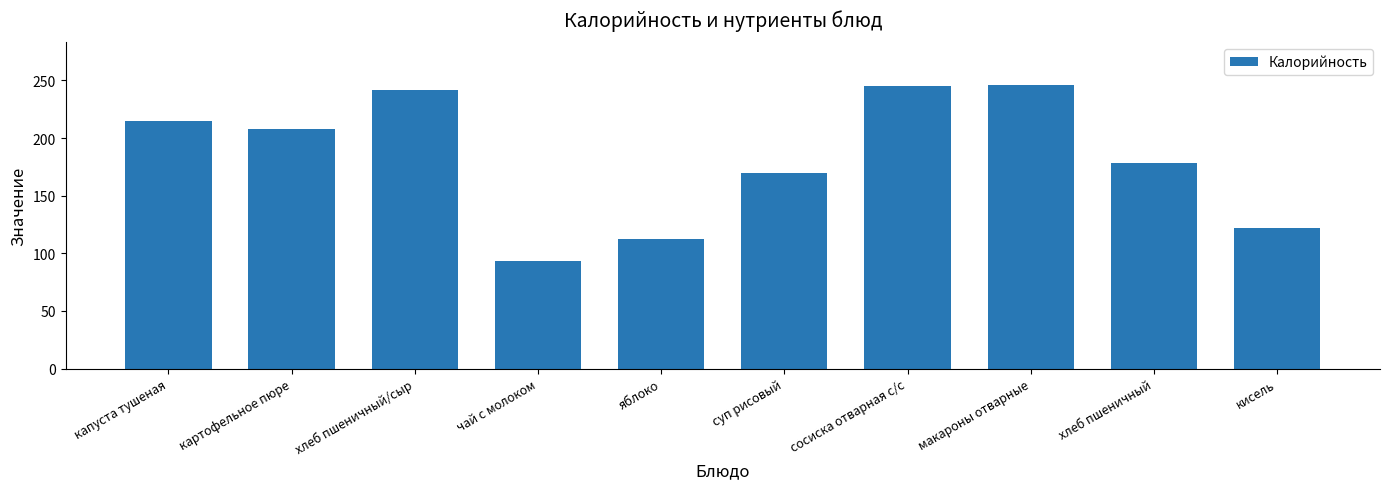

What is the ratio of the value at капуста тушеная to the value at суп рисовый?

1.3